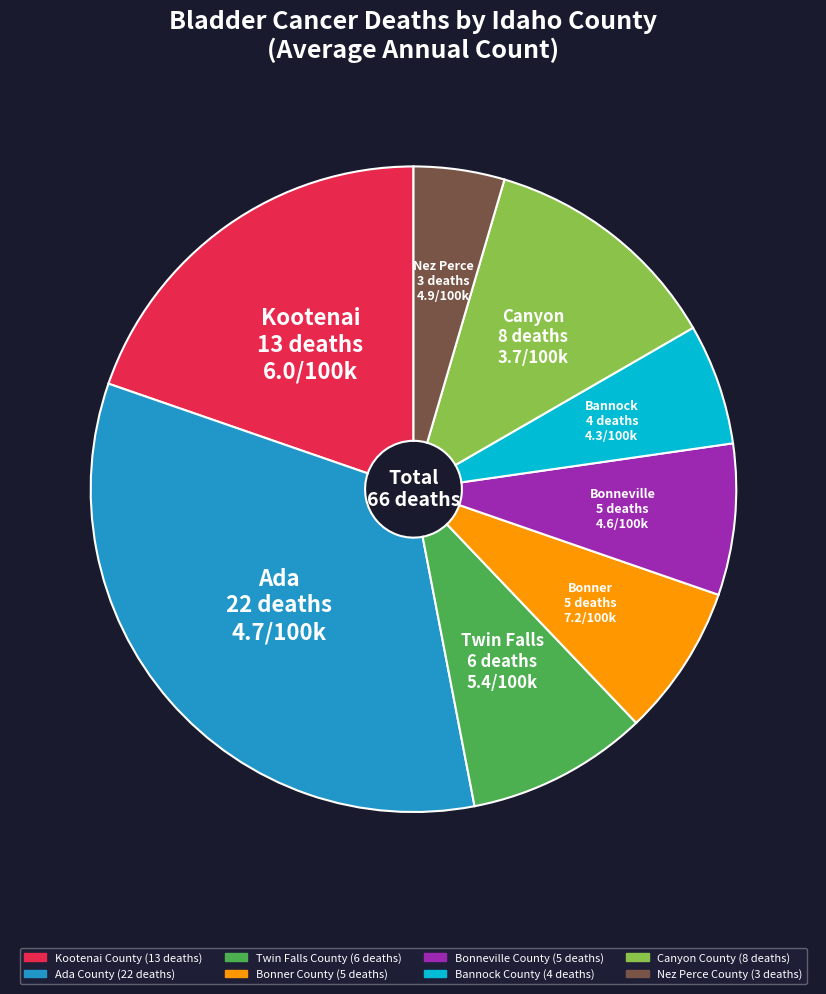

The Ada County slice represents 26% of the pie. True or false?

False